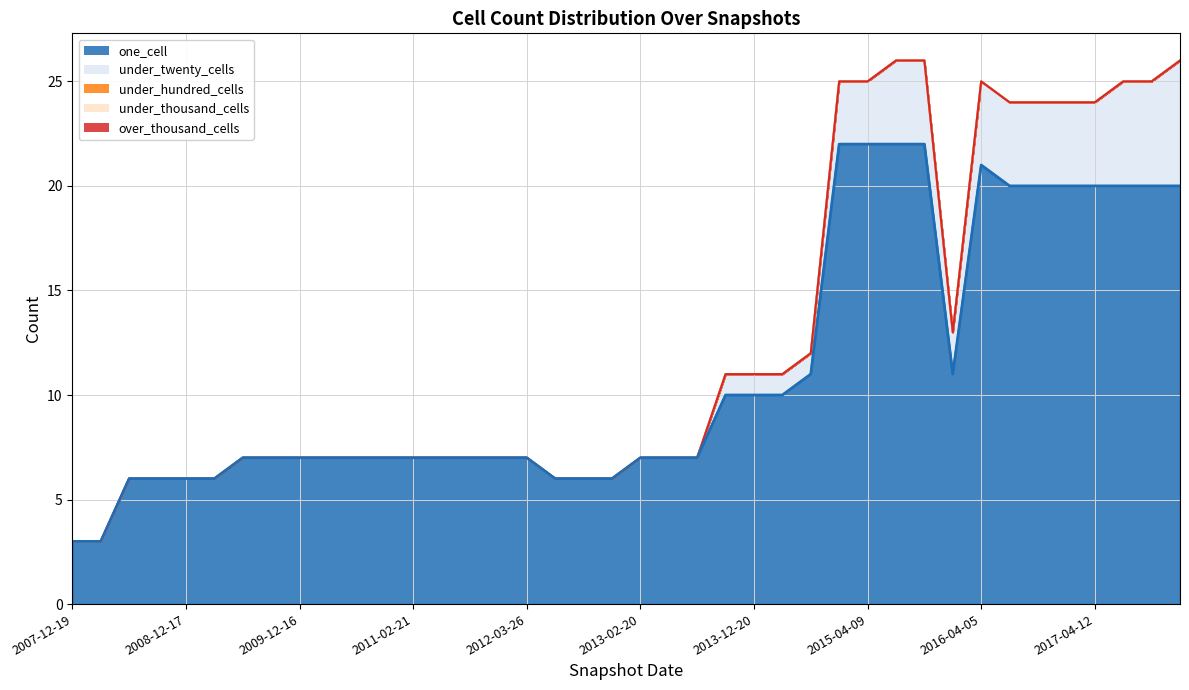

True or false: under_hundred_cells and under_twenty_cells cross at least once.

False